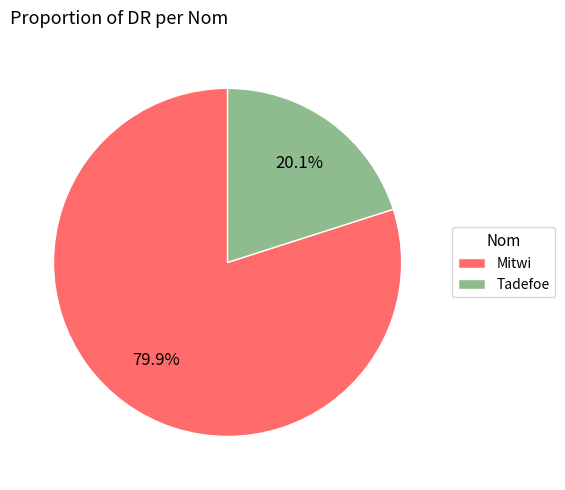

Which slice represents more than half of the pie?

Mitwi